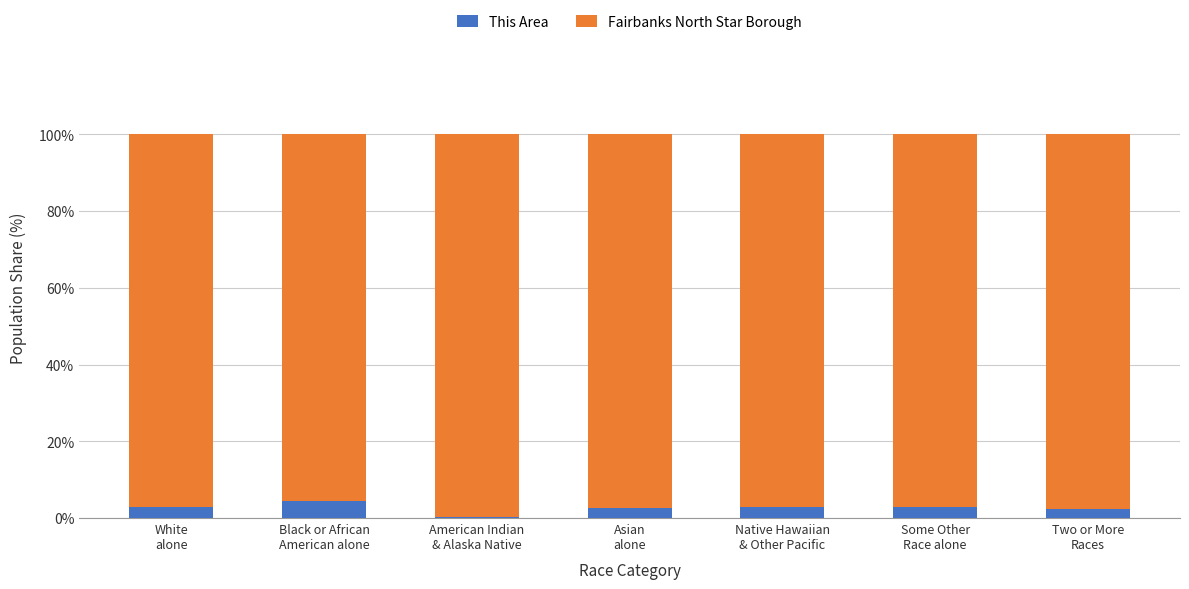

What is the highest value of the This Area series?

4.5